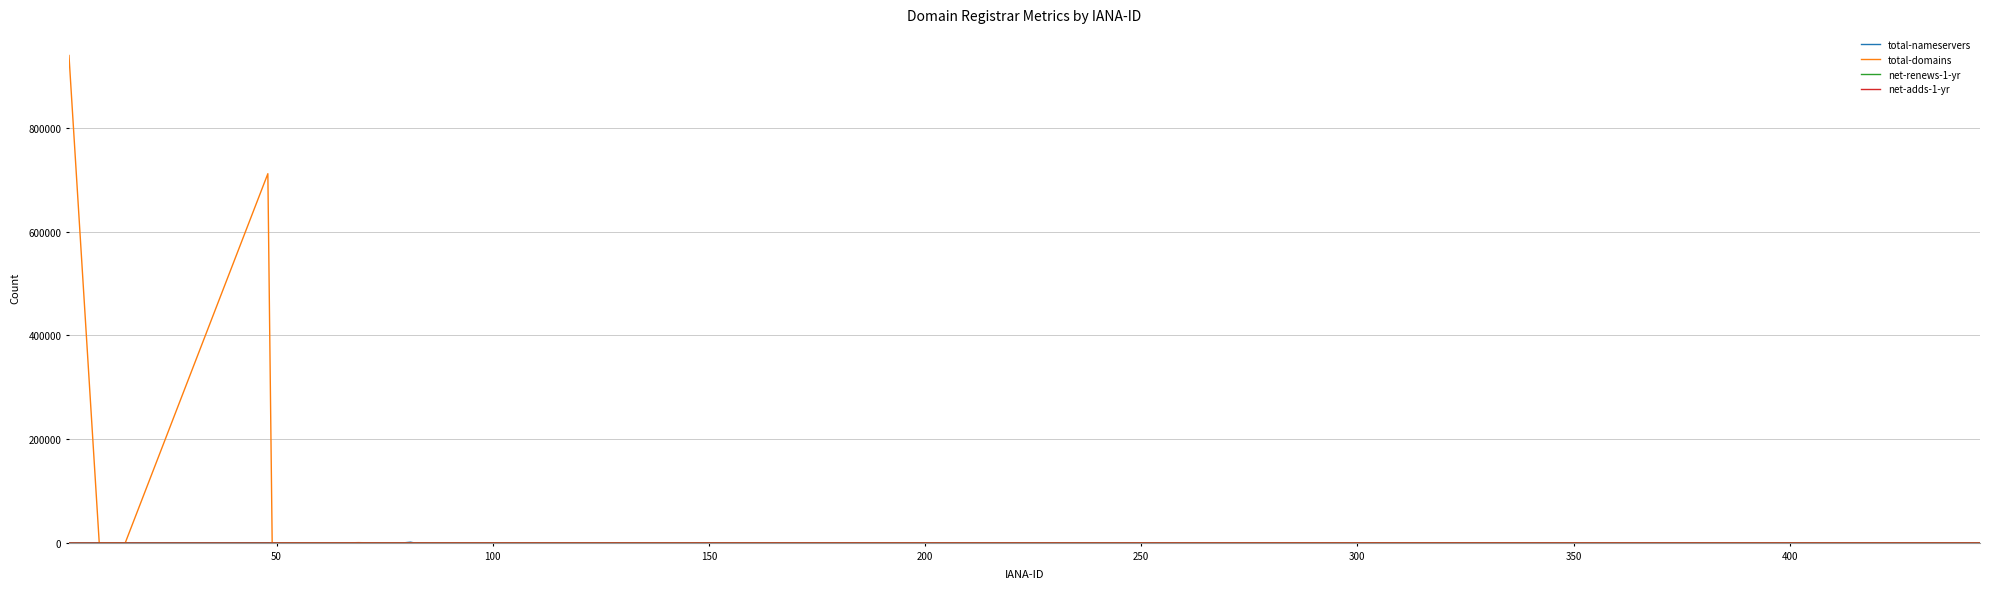

Which series has the largest total across all categories?

total-domains